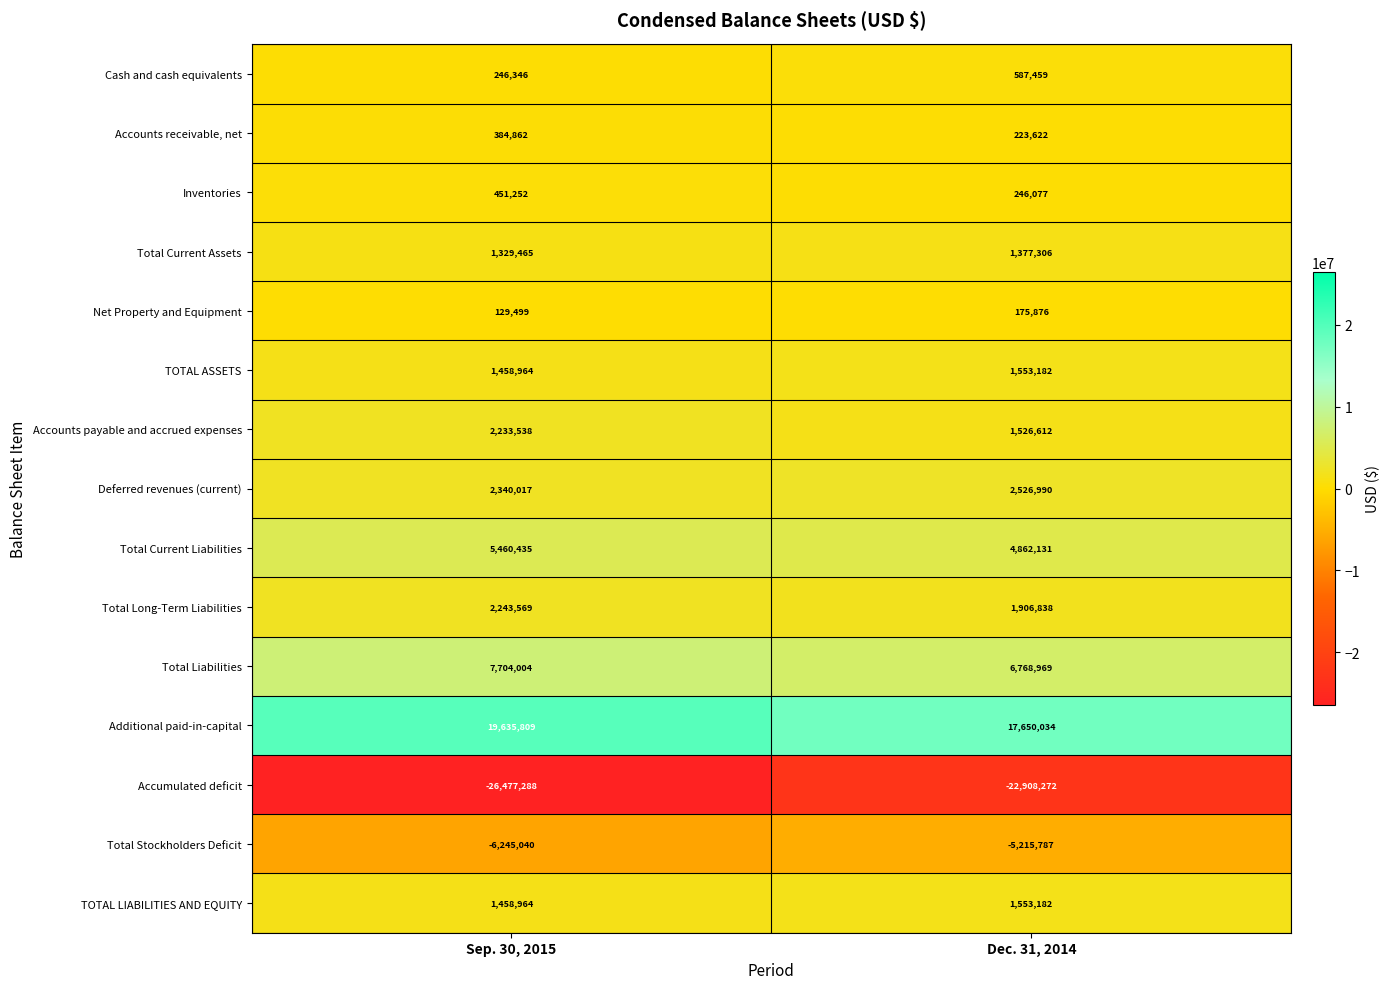

Reading left to right, extract all data points from this chart.

Cash and cash equivalents: 246346	587459
Accounts receivable, net: 384862	223622
Inventories: 451252	246077
Total Current Assets: 1329465	1377306
Net Property and Equipment: 129499	175876
TOTAL ASSETS: 1458964	1553182
Accounts payable and accrued expenses: 2233538	1526612
Deferred revenues (current): 2340017	2526990
Total Current Liabilities: 5460435	4862131
Total Long-Term Liabilities: 2243569	1906838
Total Liabilities: 7704004	6768969
Additional paid-in-capital: 19635809	17650034
Accumulated deficit: -26477288	-22908272
Total Stockholders Deficit: -6245040	-5215787
TOTAL LIABILITIES AND EQUITY: 1458964	1553182